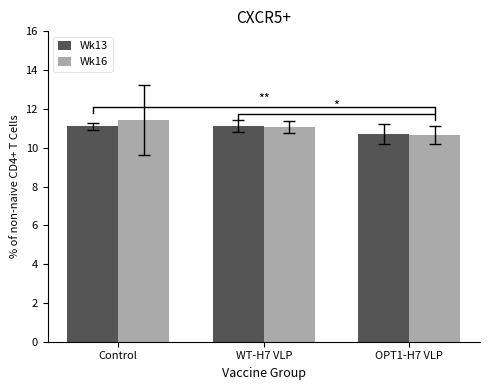

Reading left to right, extract all data points from this chart.

Wk13: Control=11.1	WT-H7 VLP=11.1	OPT1-H7 VLP=10.7
Wk16: Control=11.4	WT-H7 VLP=11.1	OPT1-H7 VLP=10.7